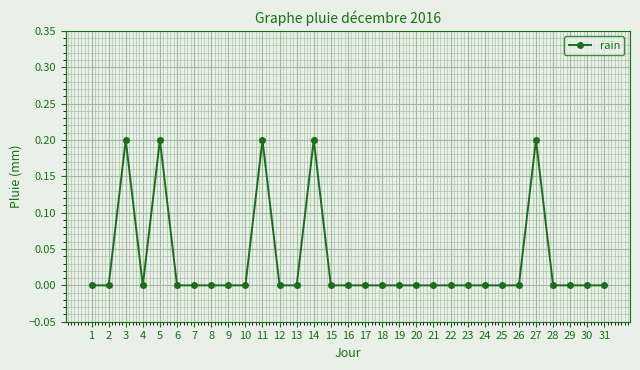

Where is the first local maximum?

3